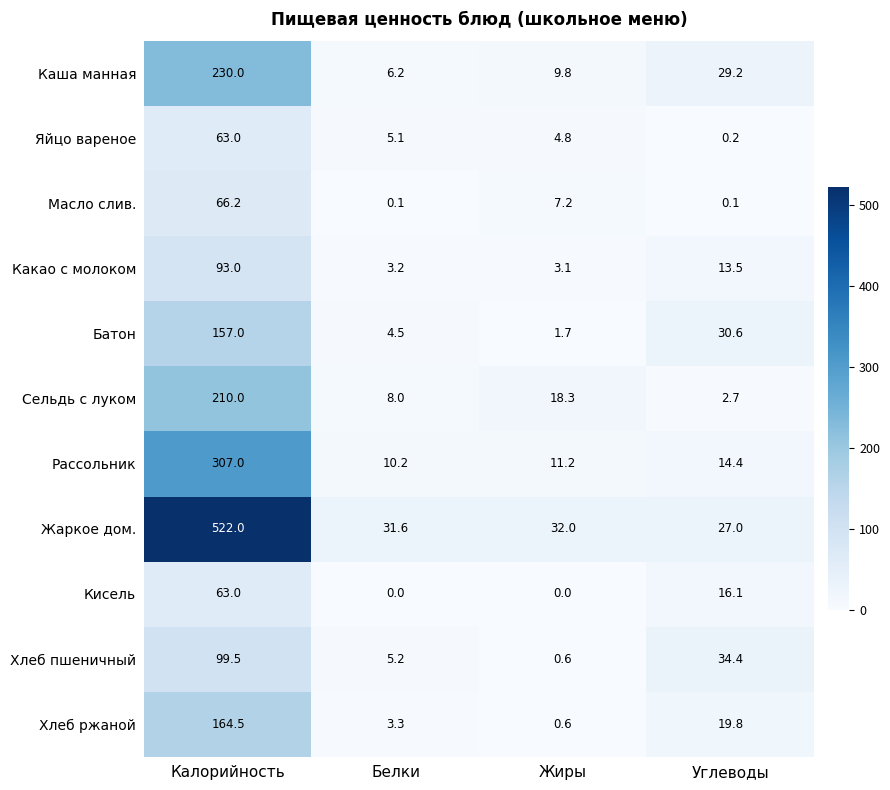

The Яйцо вареное series shows 43.9 at Калорийность. True or false?

False